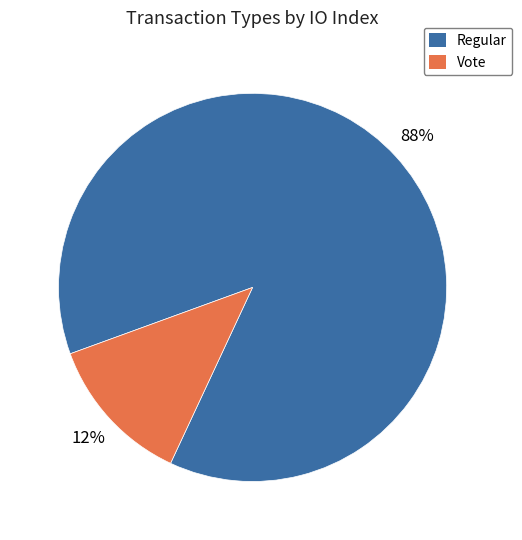

Is there a majority slice in this chart?

Yes